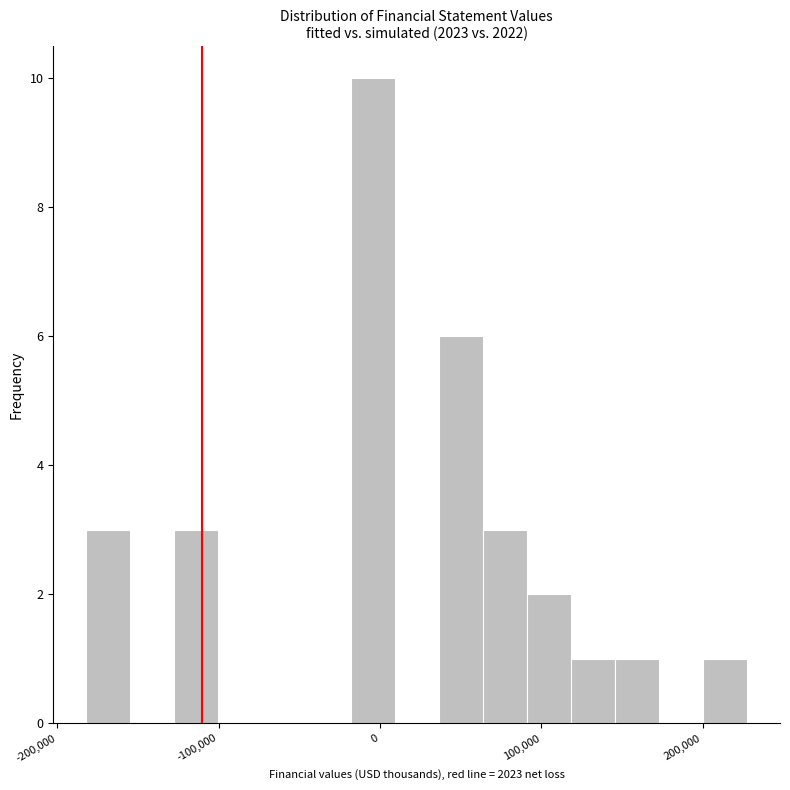

Around what value on the x-axis is the tallest bar? Give the approximate position of its centre, as read against the axis.

0